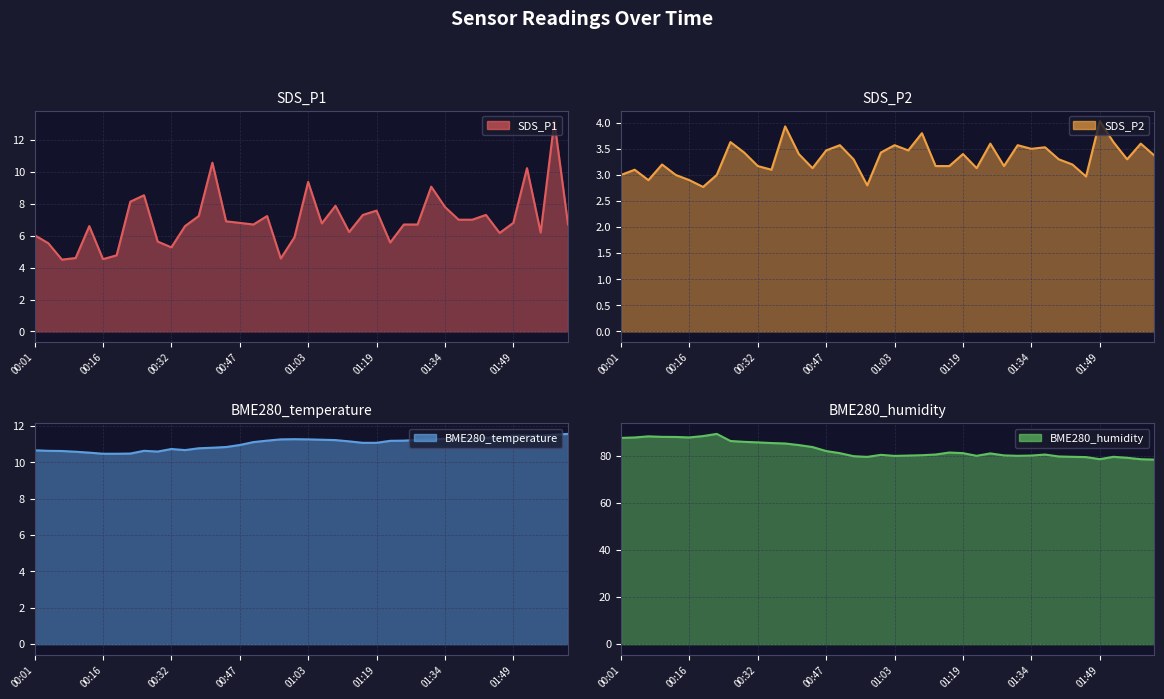

What is the label of the 16th point from the left?

00:47